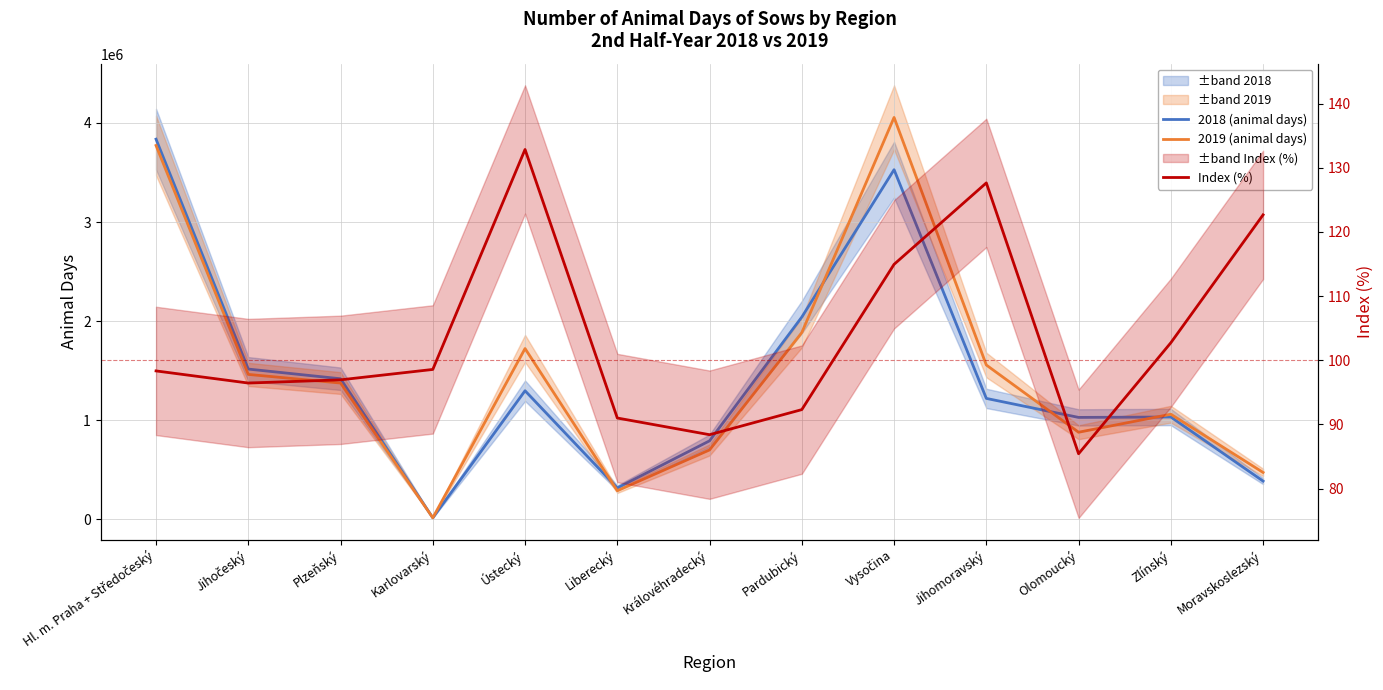

Rank the series by their maximum value, from lowest to highest.

Index (%), 2018 (animal days), 2019 (animal days)